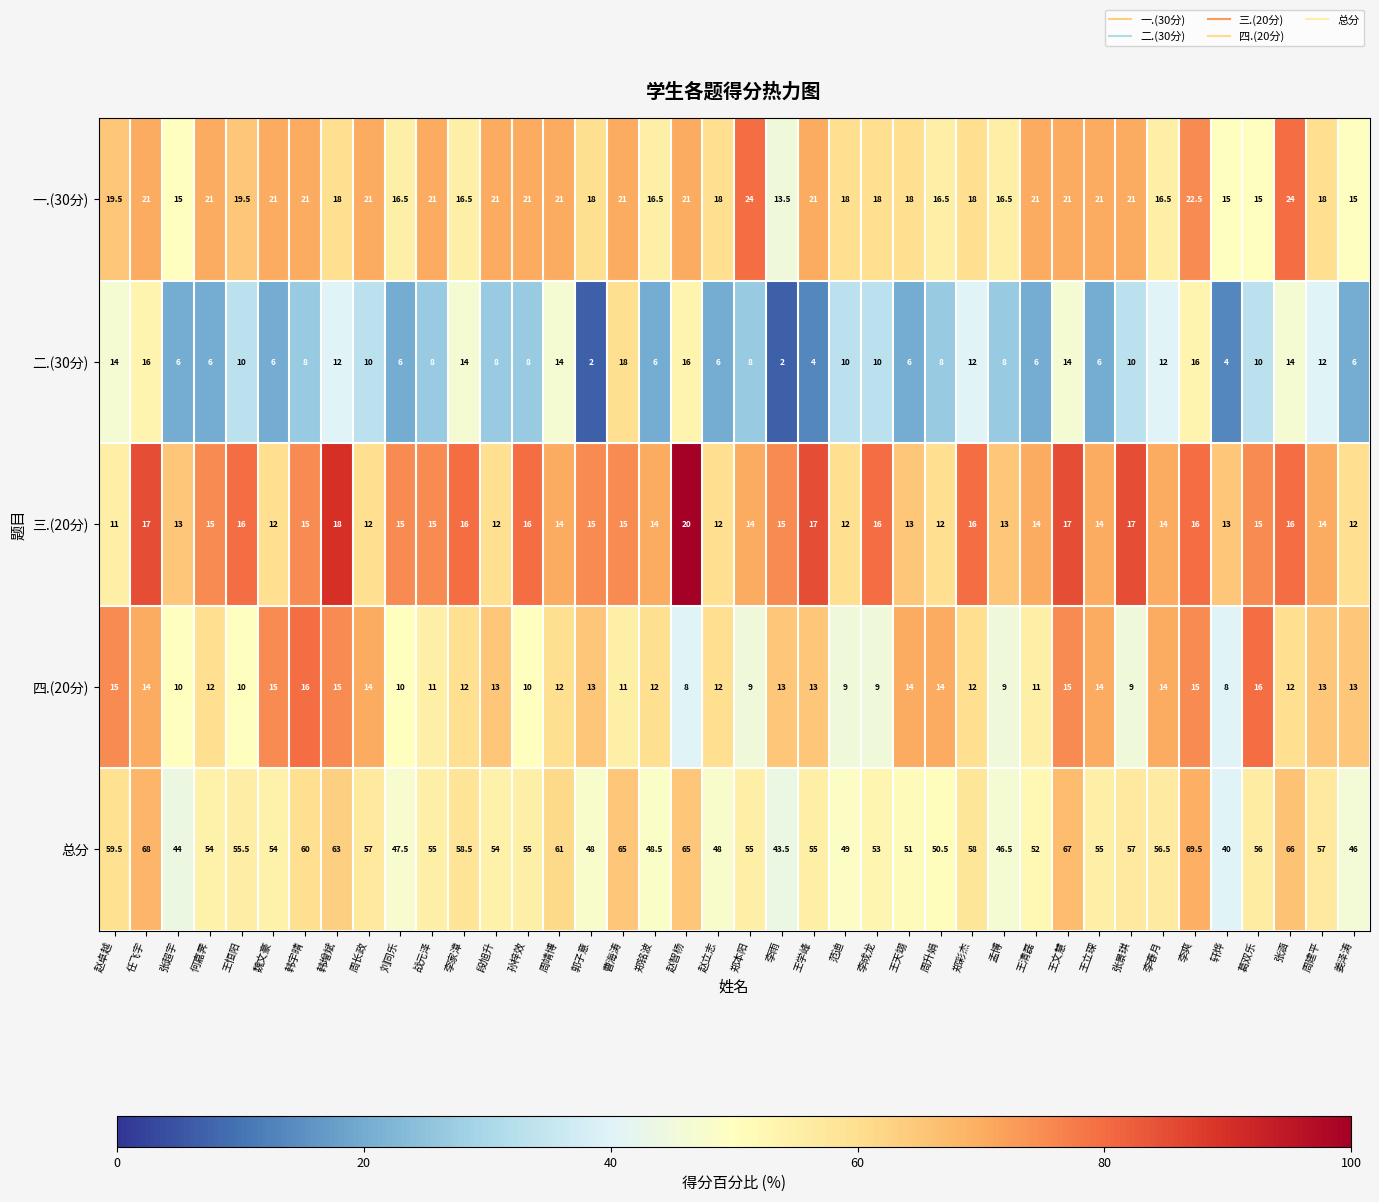

What is the highest value of the 三.(20分) series?

20.0